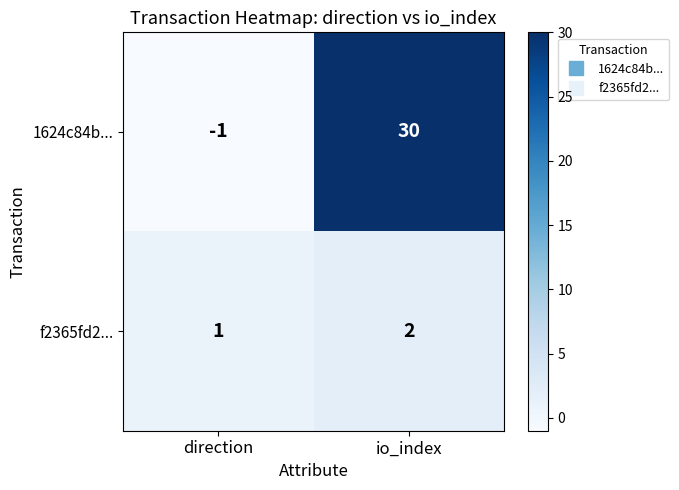

List the series in order of their overall mean, lowest first.

f2365fd2..., 1624c84b...